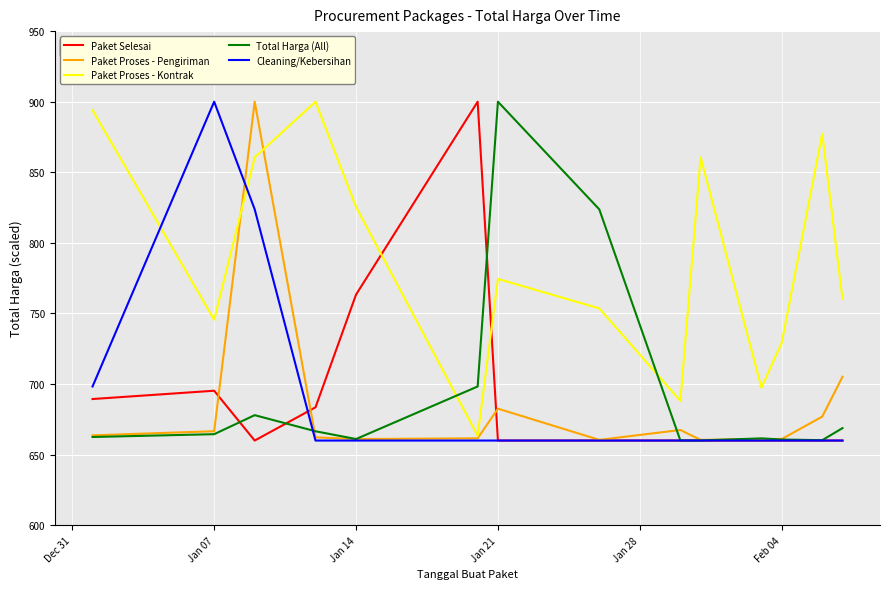

Which series has the largest total across all categories?

Paket Proses - Kontrak